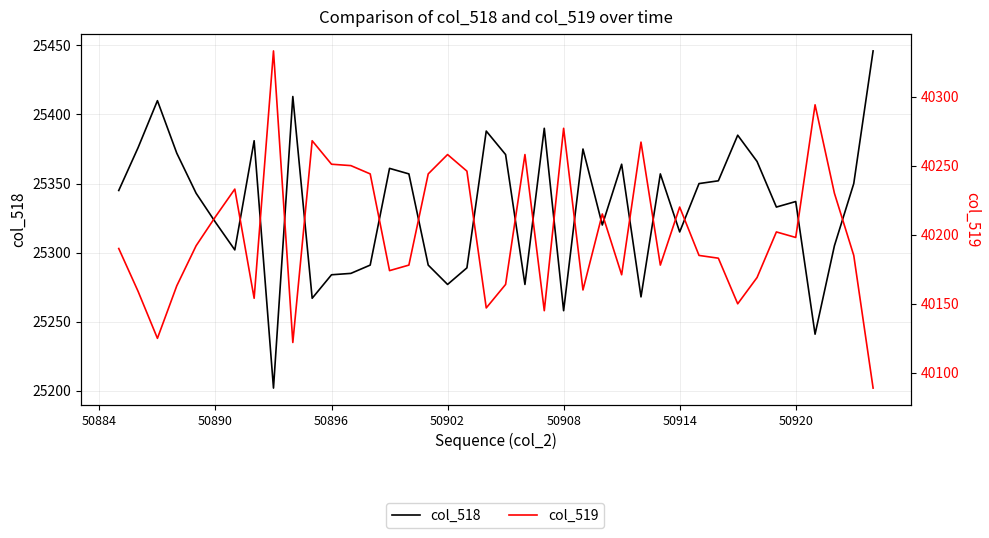

List the series in order of their overall mean, highest first.

col_519, col_518